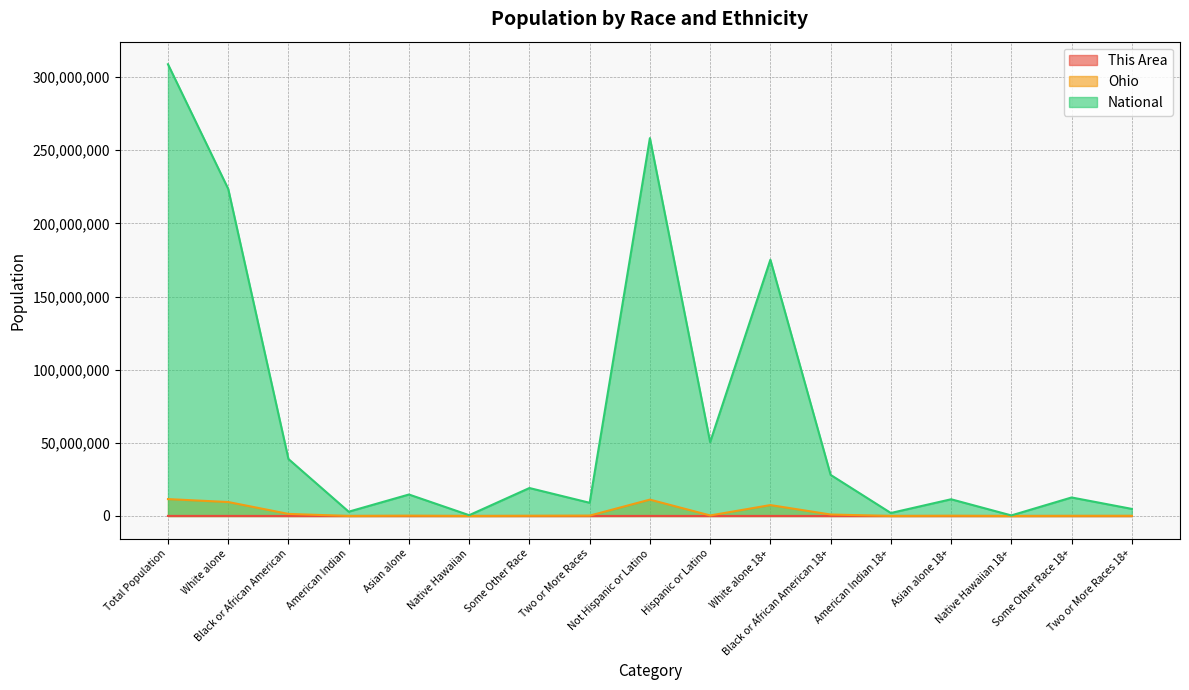

Is the value of This Area at Native Hawaiian 18+ greater than the value of Ohio at Native Hawaiian 18+?

No